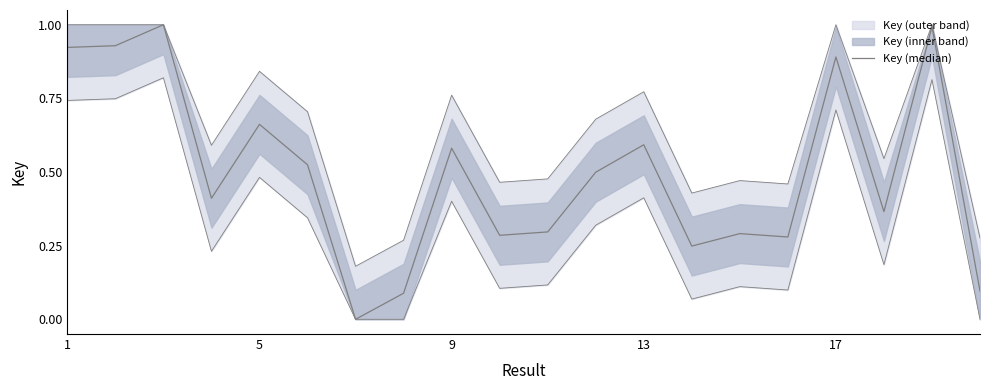

Is this an area chart (filled region under the line)?

No